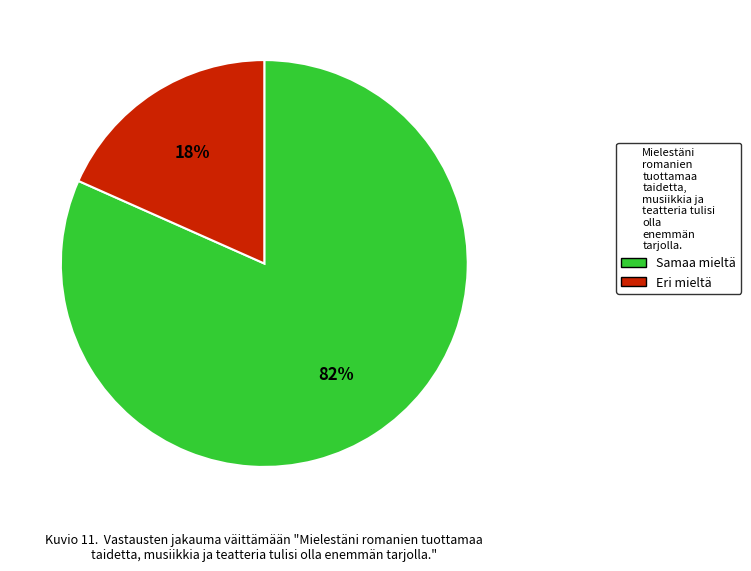

Is there a majority slice in this chart?

Yes